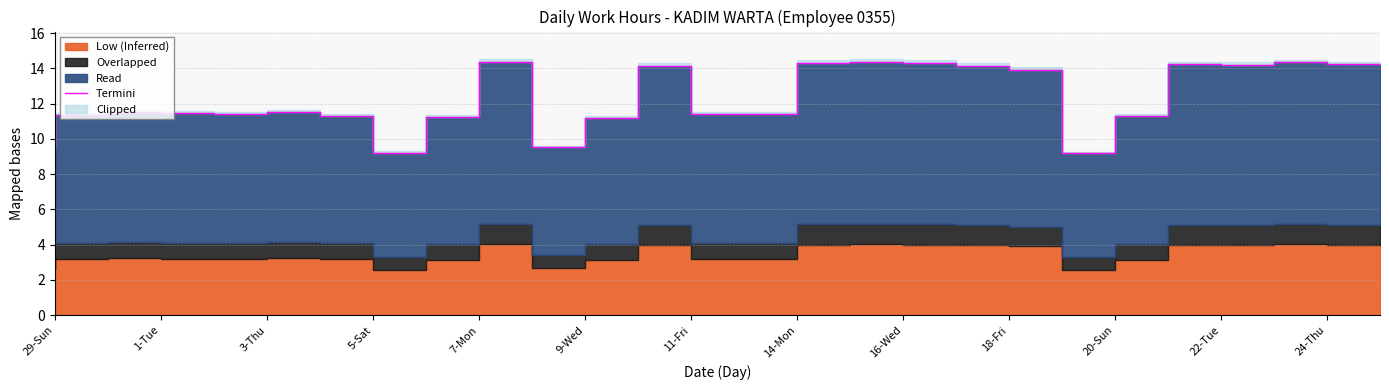

How many values exceed 11?

22